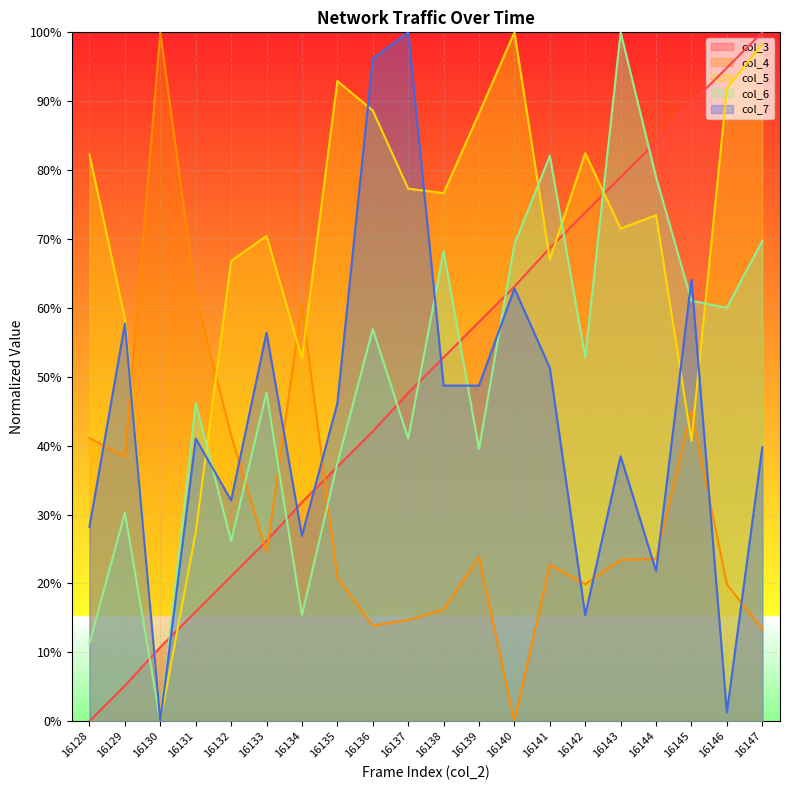

The value of col_6 at 16128 is 0.1. True or false?

False